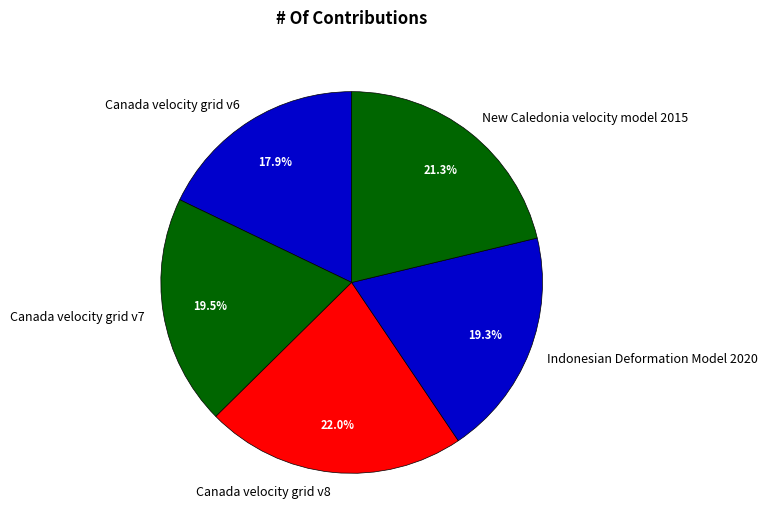

To the nearest percent, what is the average slice percentage?

20%